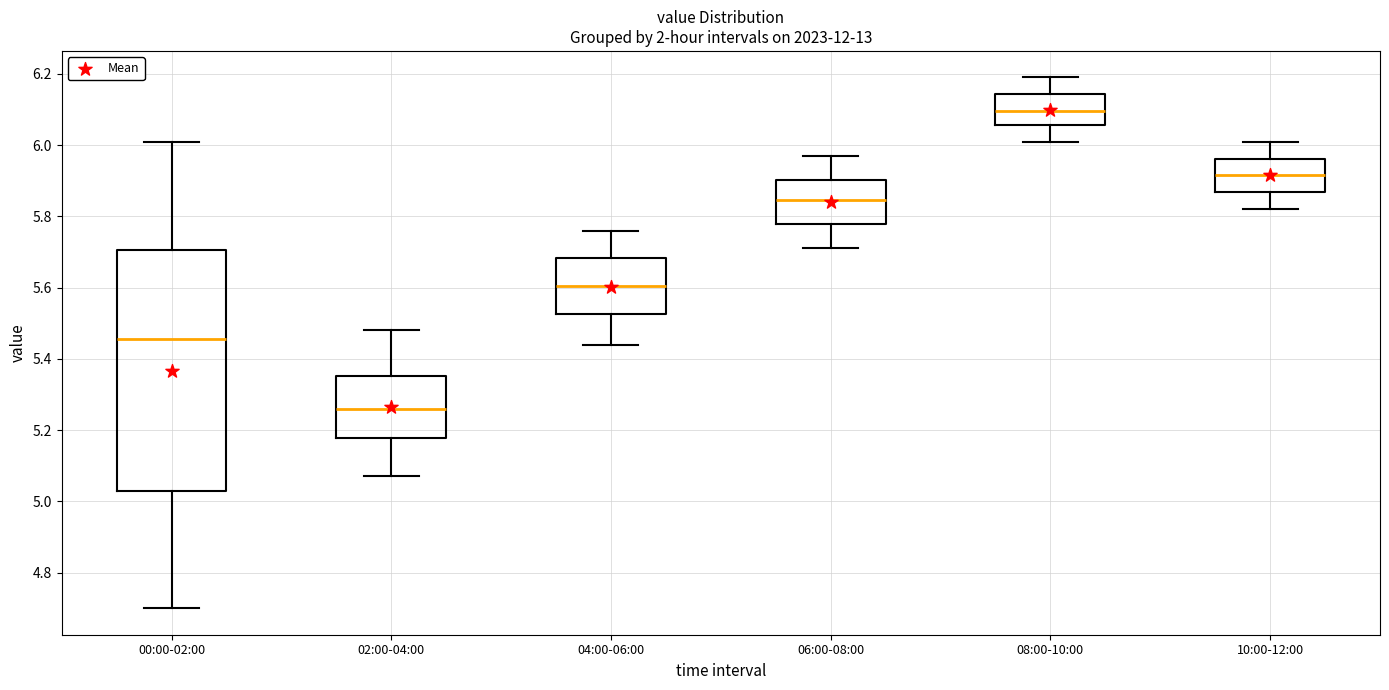

Which box has the highest median line?

08:00-10:00